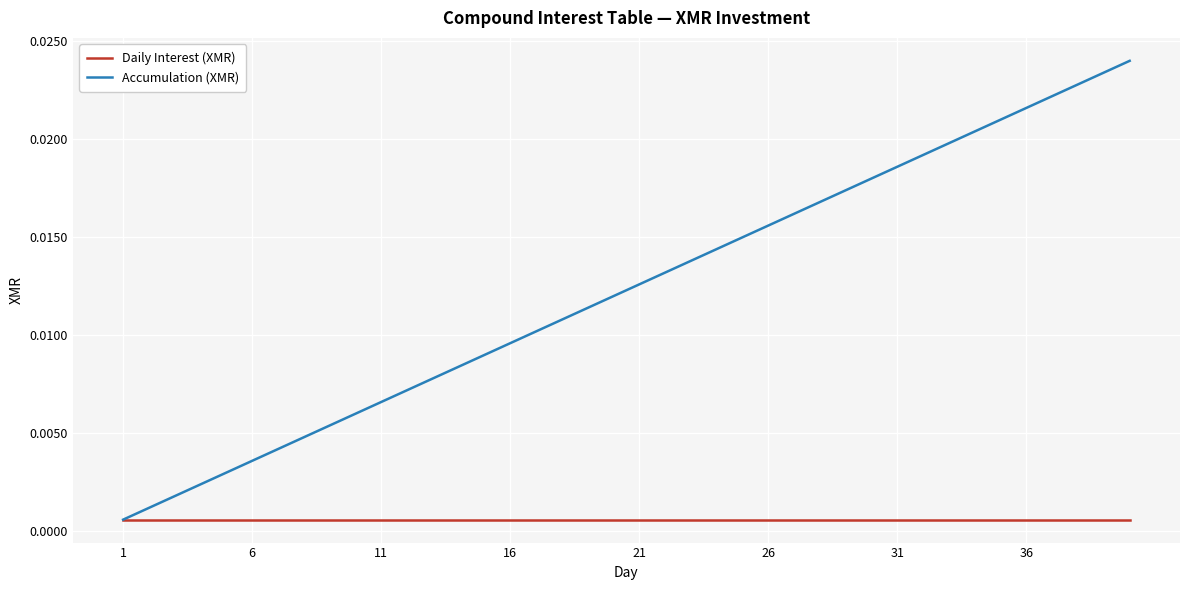

Rank the series by their average value, from highest to lowest.

Accumulation (XMR), Daily Interest (XMR)